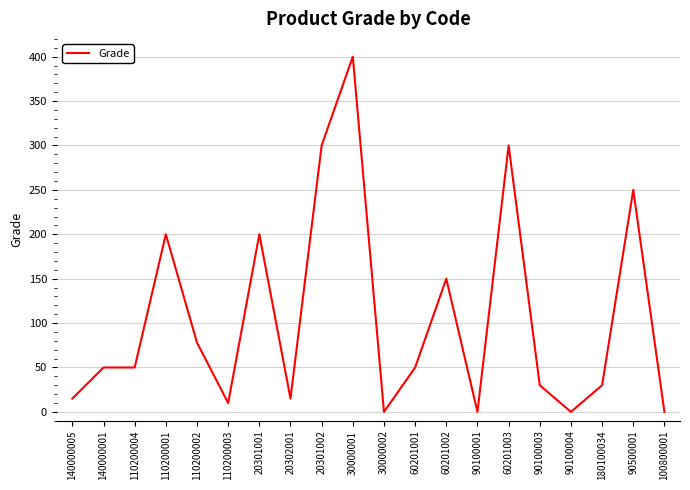

What value does the data have at 60201001?

50